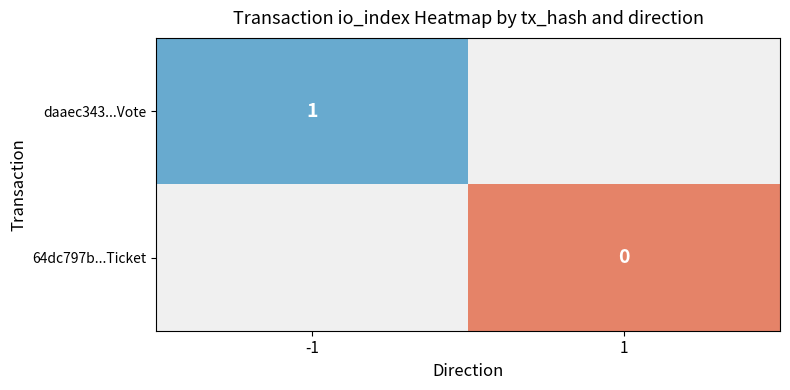

What is the highest value of the daaec343...Vote series?

1.0